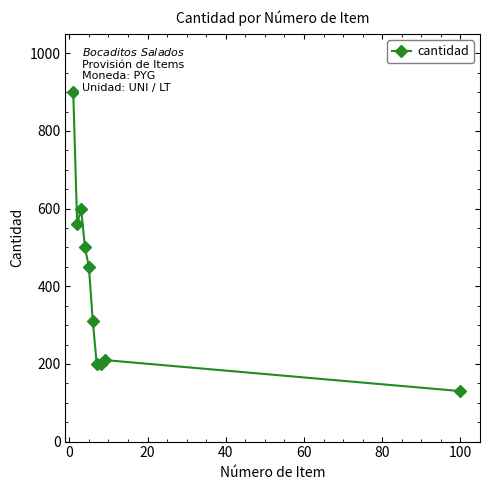

What is the difference between the maximum and minimum values?

770